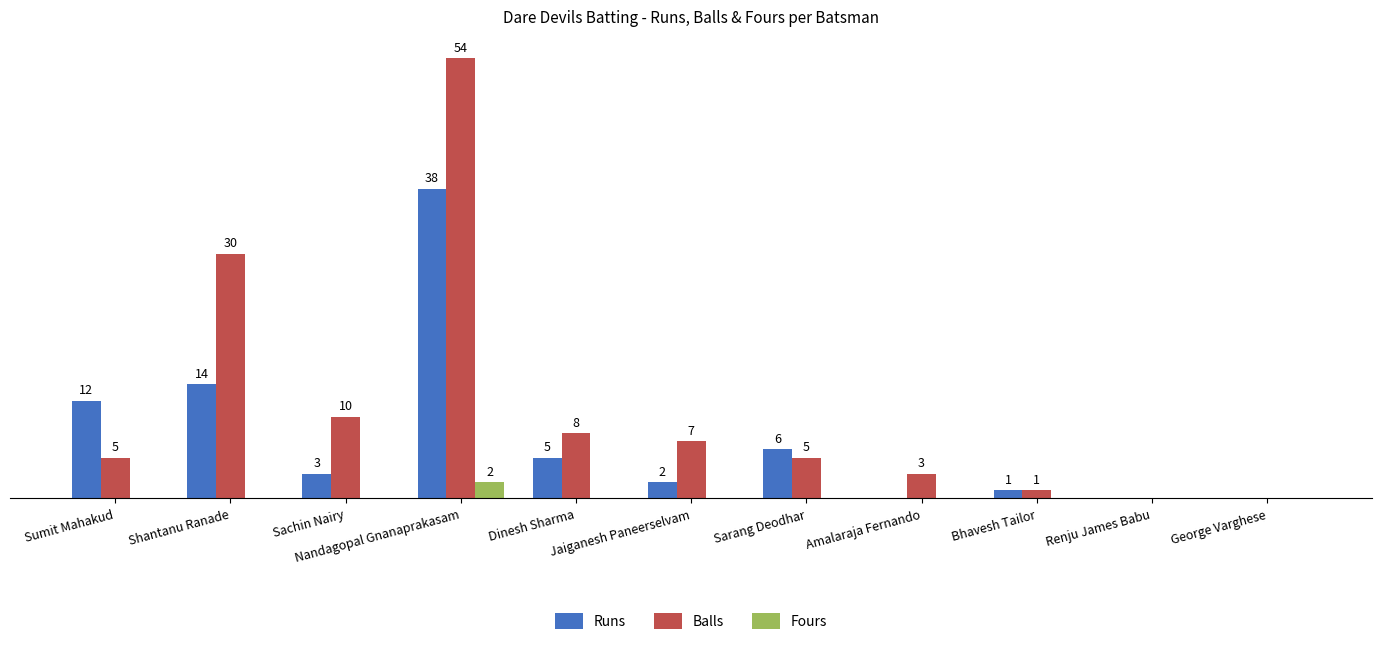

Which series has the largest total across all categories?

Balls